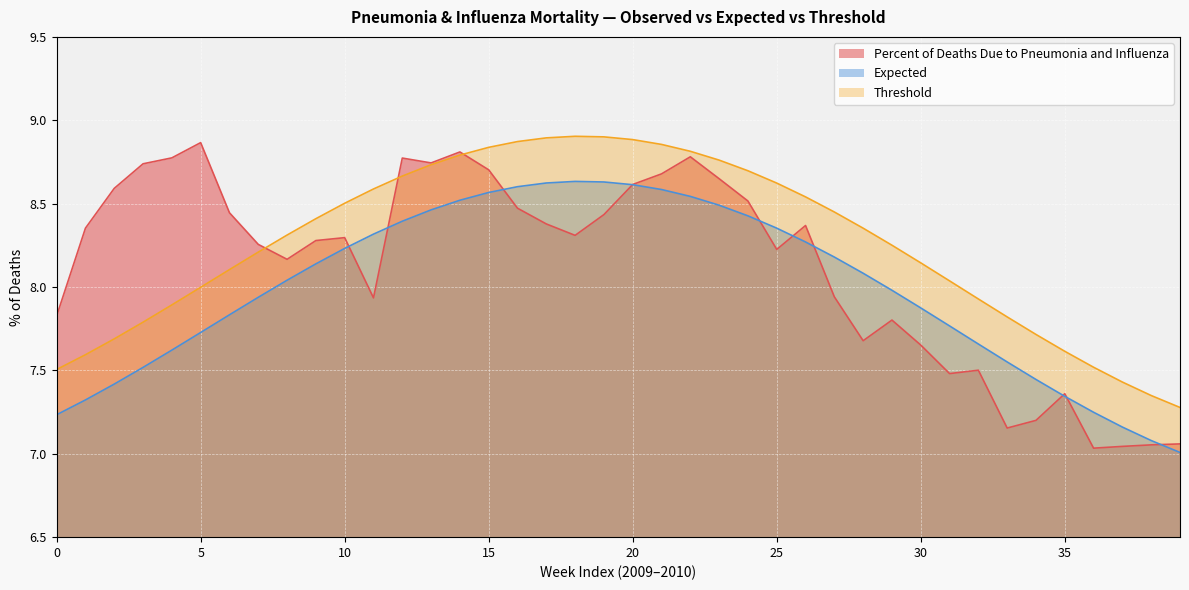

Is the value of Percent of Deaths Due to Pneumonia and Influenza at 27 greater than the value of Threshold at 17?

No